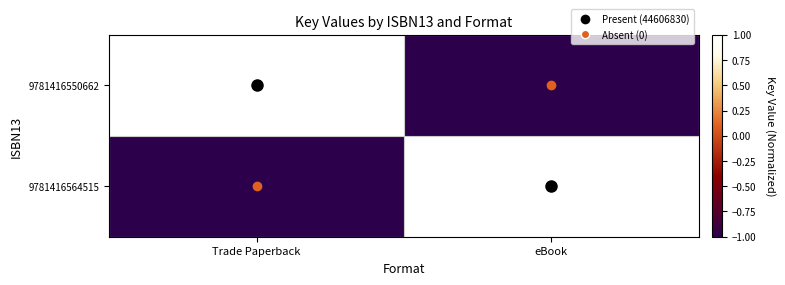

How many series are shown in this chart?

2